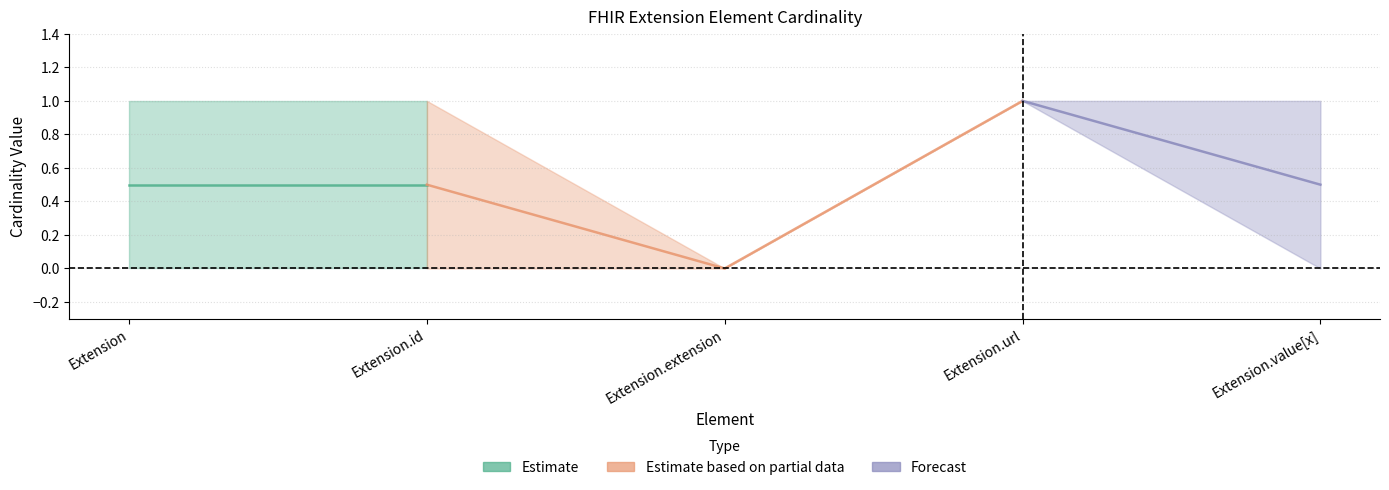

What is the label of the 4th point from the right?

Extension.id